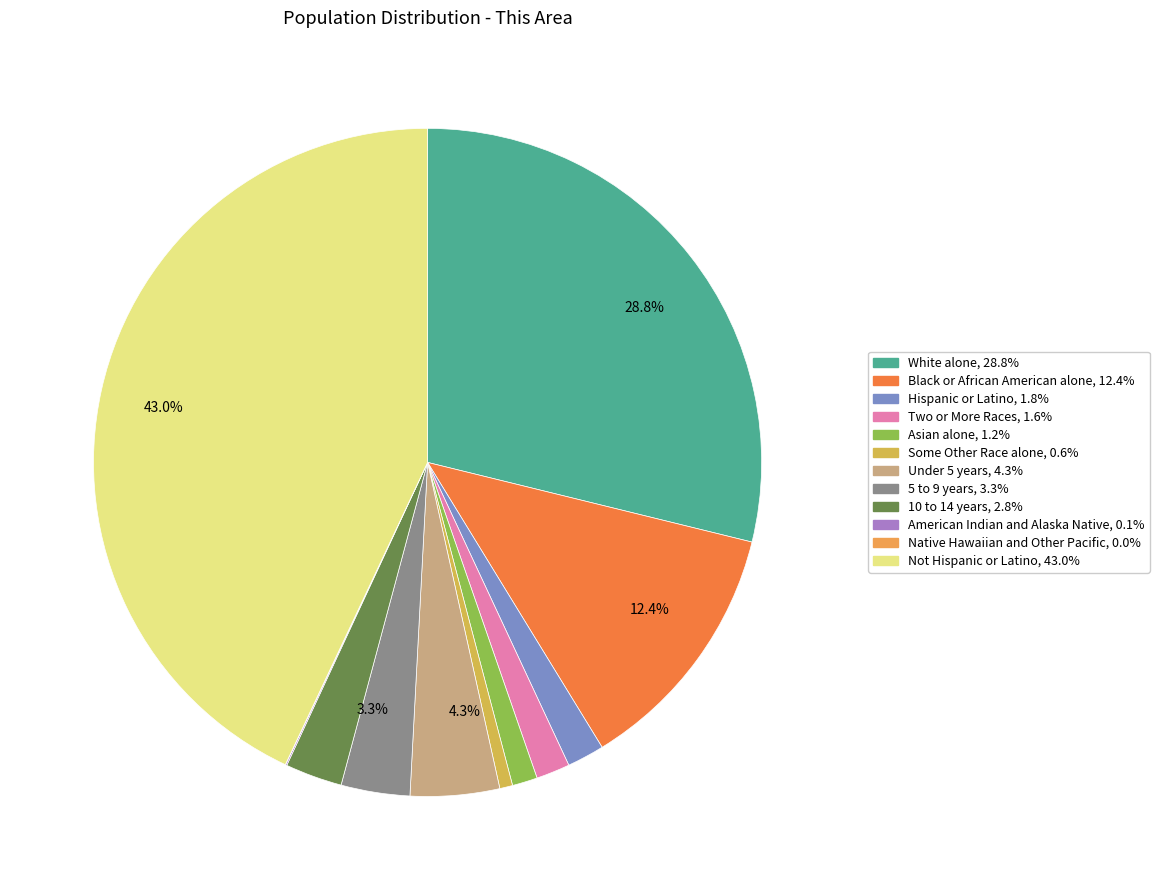

Rank the categories by value from lowest to highest.

Native Hawaiian and Other Pacific, American Indian and Alaska Native, Some Other Race alone, Asian alone, Two or More Races, Hispanic or Latino, 10 to 14 years, 5 to 9 years, Under 5 years, Black or African American alone, White alone, Not Hispanic or Latino